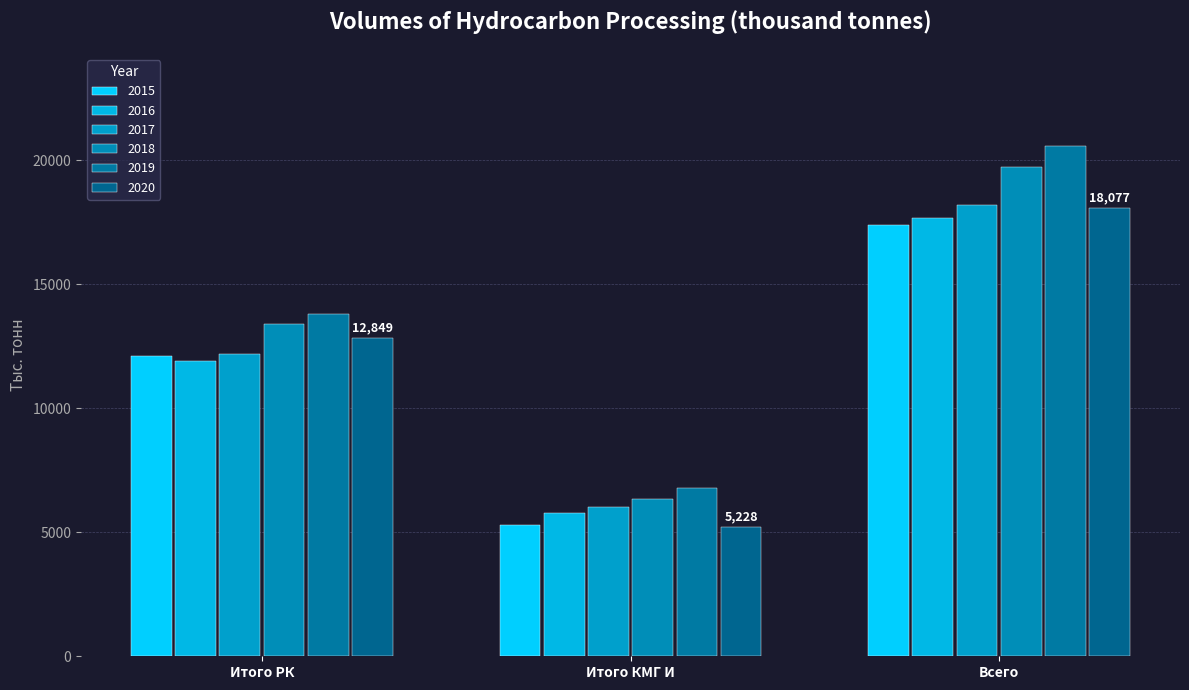

Which series changed the most between Итого КМГ И and Всего?

2019